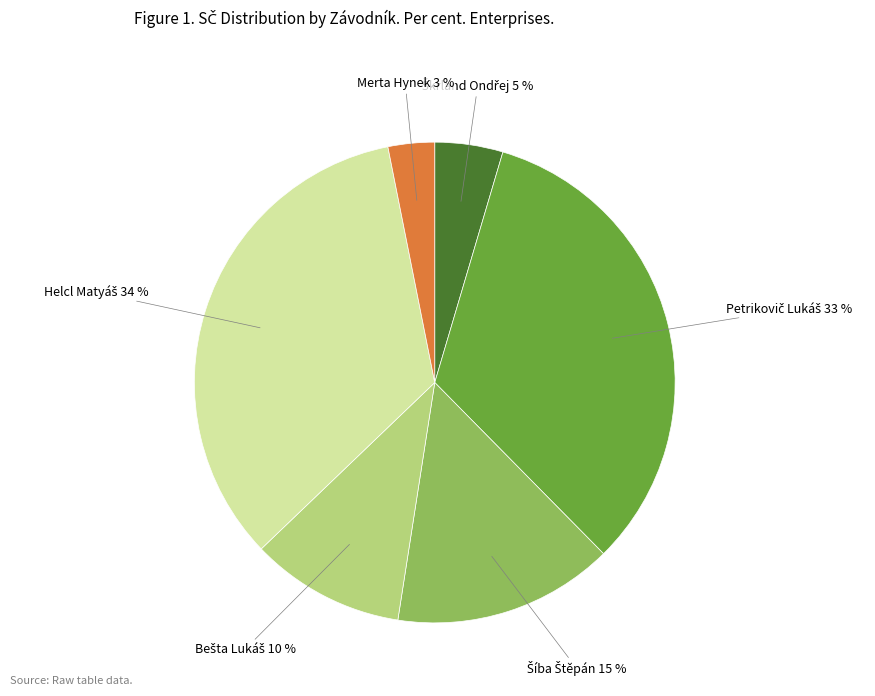

To the nearest percent, what is the average slice percentage?

17%